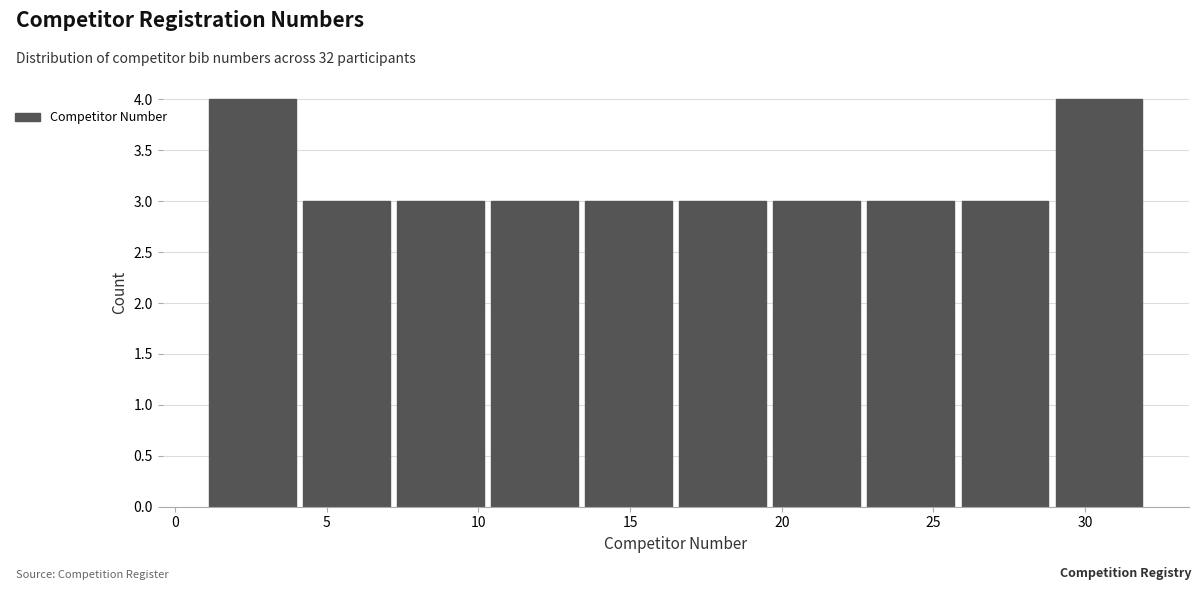

Reading left to right, list every bar in this chart as the range it spans on the x-axis followed by its height. Neither the bar edges nor the heights are printed on the chart, so give them approximately, as read against the axes.

1.0 to 4.1: 4
4.1 to 7.2: 3
7.2 to 10.3: 3
10.3 to 13.4: 3
13.4 to 16.5: 3
16.5 to 19.6: 3
19.6 to 22.7: 3
22.7 to 25.8: 3
25.8 to 28.9: 3
28.9 to 32.0: 4